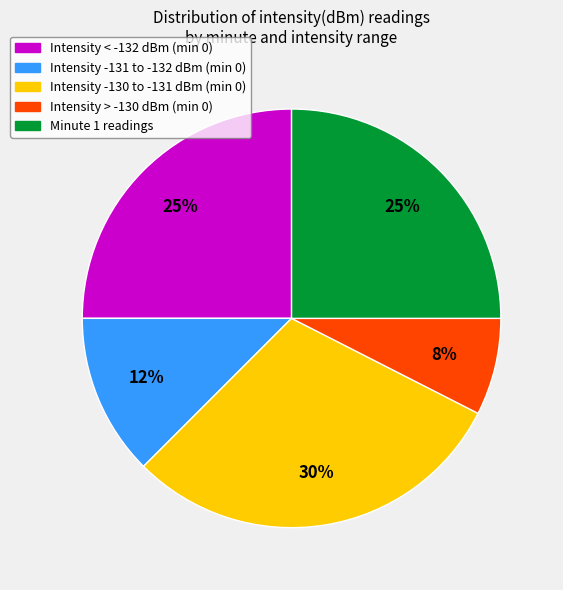

Is the sum of Intensity < -132 dBm (min 0) and Intensity -131 to -132 dBm (min 0) greater than half?

No